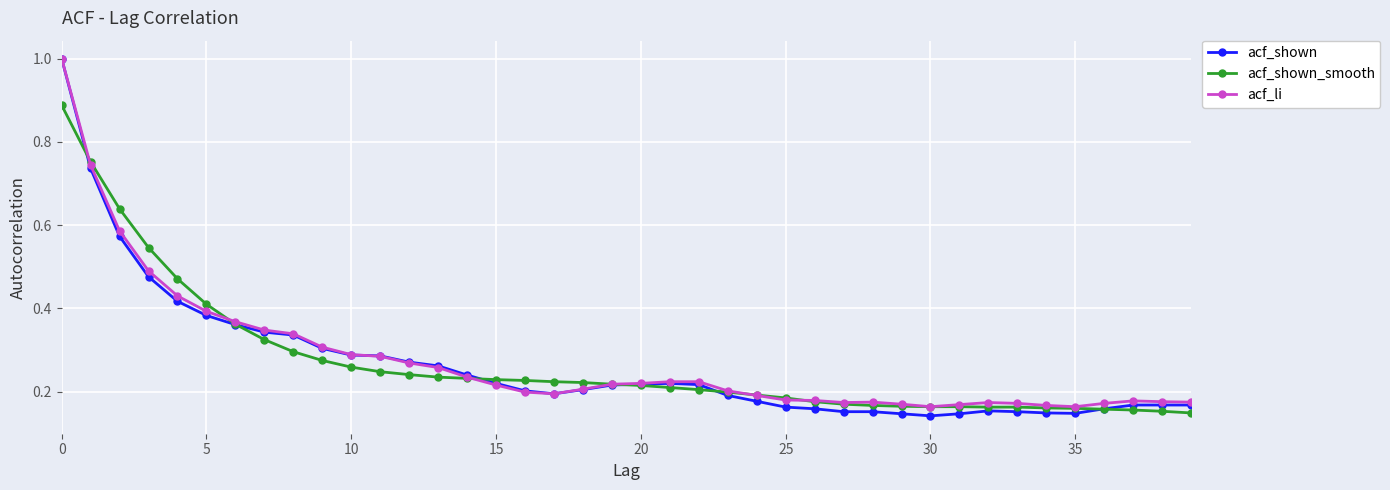

How many data points does each series have?

40